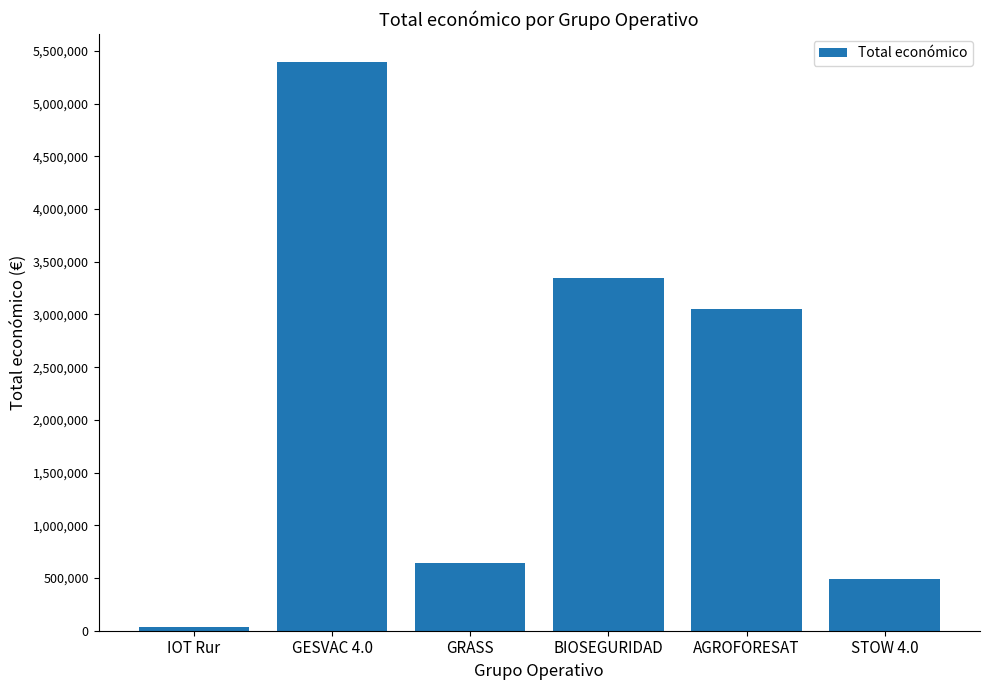

The value at BIOSEGURIDAD is 3342252.0. True or false?

True